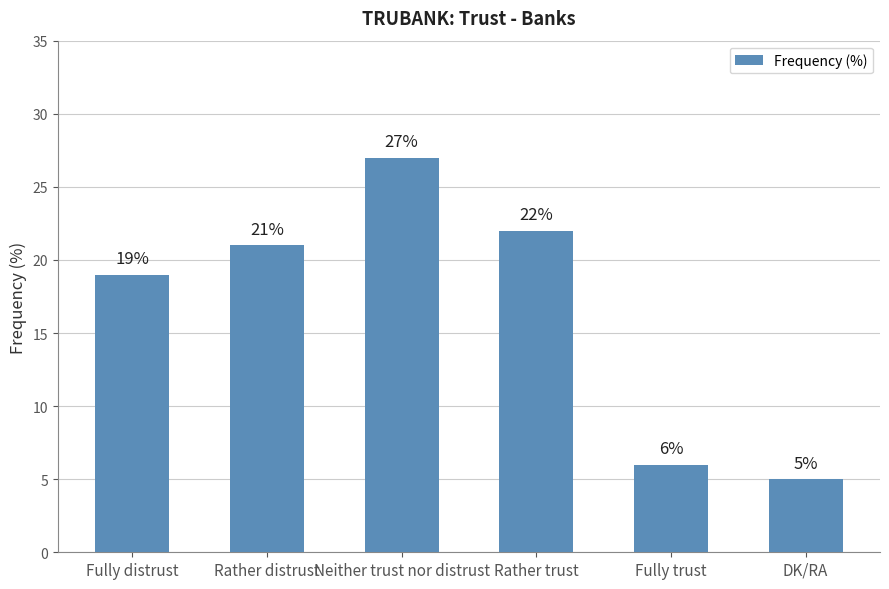

What is the ratio of the value at Rather trust to the value at DK/RA?

4.4